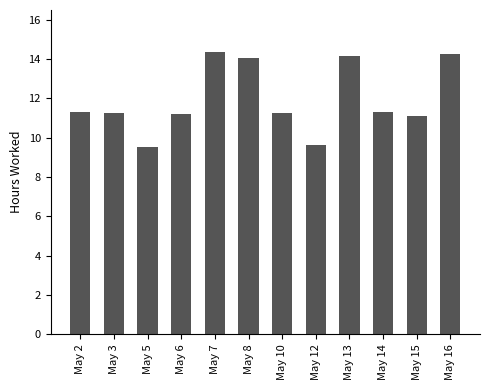

What is the difference between the maximum and minimum values?

4.8